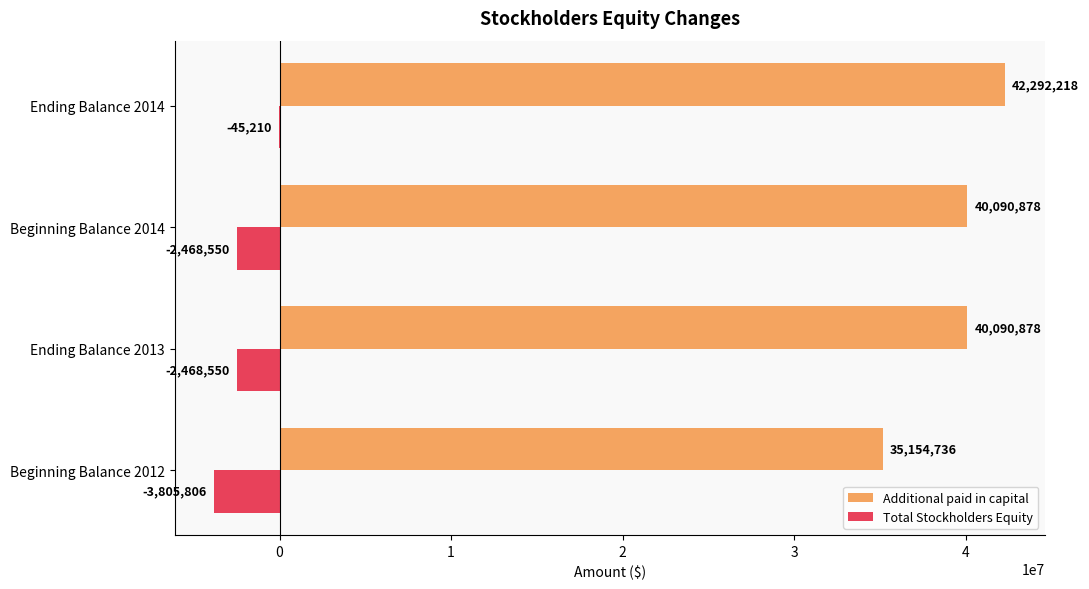

What is the total value across all series at Ending Balance 2014?

42247008